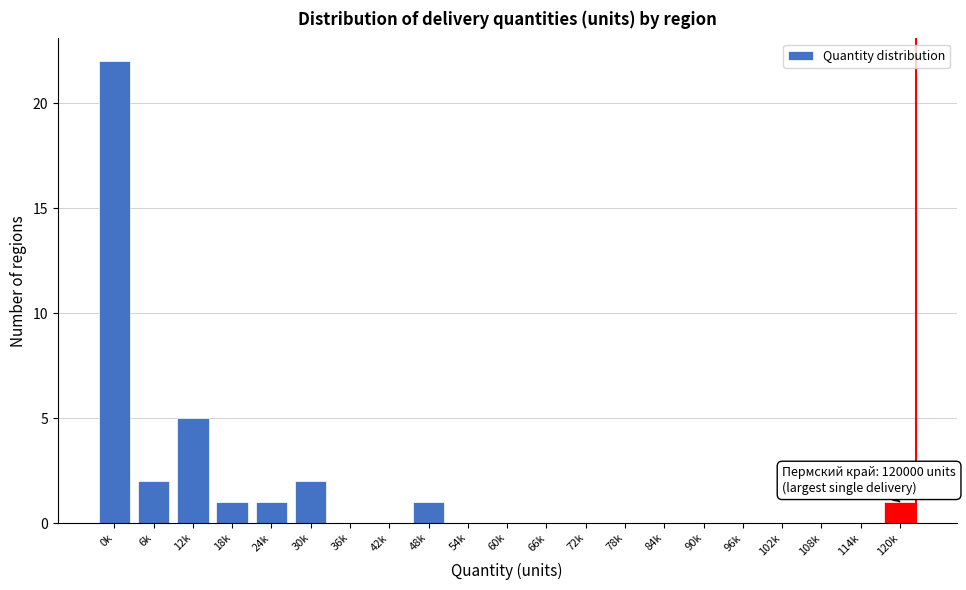

Reading right to left, list all the values displayed in this chart.

120k=1	114k=0	108k=0	102k=0	96k=0	90k=0	84k=0	78k=0	72k=0	66k=0	60k=0	54k=0	48k=1	42k=0	36k=0	30k=2	24k=1	18k=1	12k=5	6k=2	0k=22